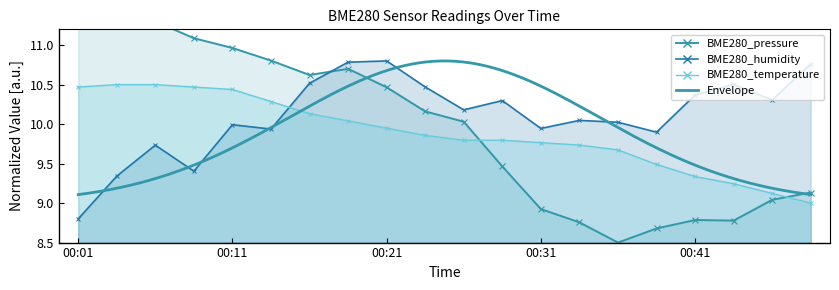

At which category is the sum across all series the highest?

00:06